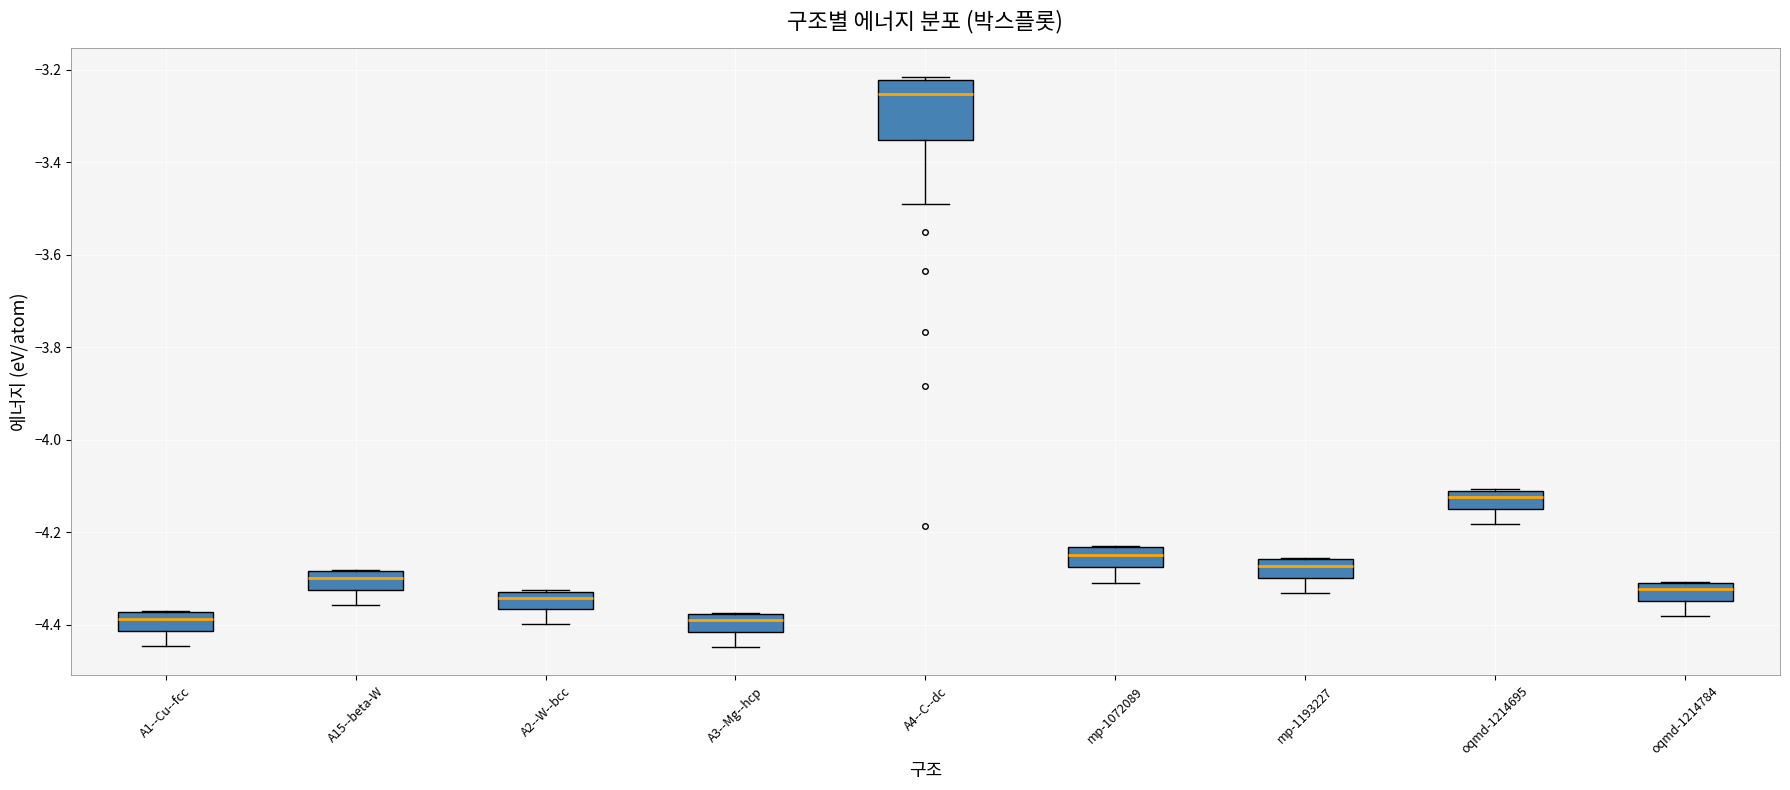

Reading left to right, transcribe this box plot: for each box, give where its median line is, the range the box spans, and where its two whiskers end, as read against the y-axis. The values are not printed on the chart, so give them approximately, as read against the axis.

A1--Cu--fcc: median -4.38 (inside the box), box -4.42 to -4.38, whiskers -4.44 to -4.38
A15--beta-W: median -4.30, box -4.32 to -4.28, whiskers -4.36 to -4.28
A2--W--bcc: median -4.34, box -4.36 to -4.32, whiskers -4.40 to -4.32
A3--Mg--hcp: median -4.40, box -4.42 to -4.38, whiskers -4.44 to -4.38
A4--C--dc: median -3.26, box -3.36 to -3.22, whiskers -3.50 to -3.22 (just above the box's upper edge)
mp-1072089: median -4.24 (inside the box), box -4.28 to -4.24, whiskers -4.32 to -4.22
mp-1193227: median -4.28, box -4.30 to -4.26, whiskers -4.34 to -4.26
oqmd-1214695: median -4.12, box -4.14 to -4.10, whiskers -4.18 to -4.10
oqmd-1214784: median -4.32, box -4.34 to -4.30, whiskers -4.38 to -4.30